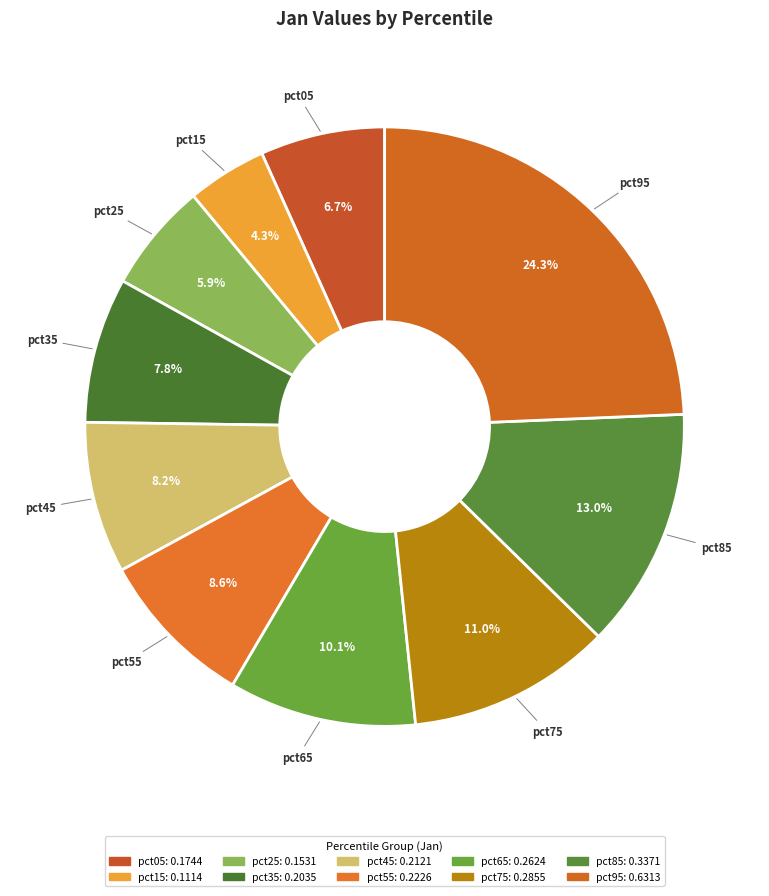

Count the number of slices in the pie.

10